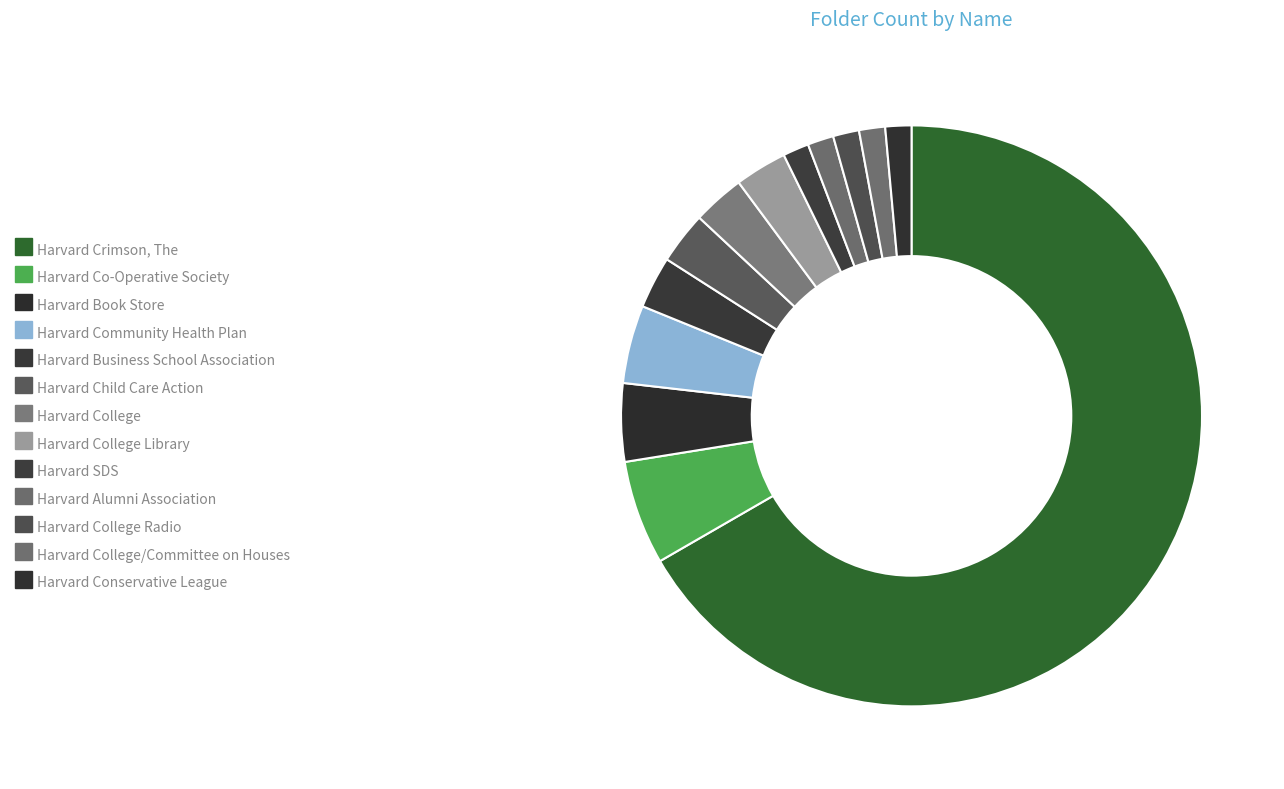

Is Harvard College Radio the majority of the pie?

No